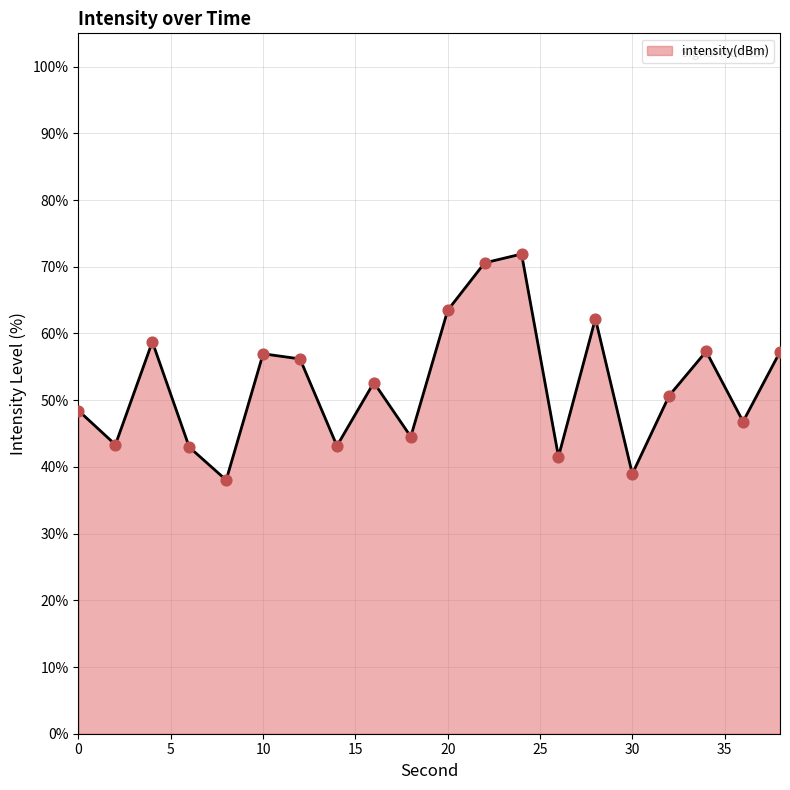

What is the minimum value shown in the chart?

38.0